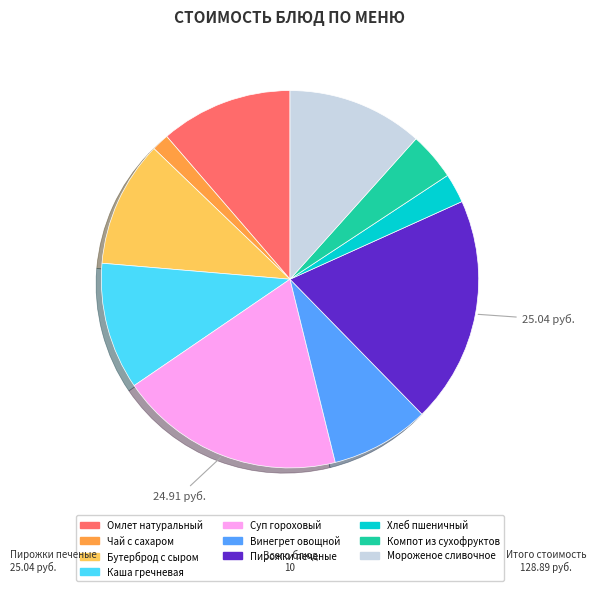

Which has a higher value, Каша гречневая or Чай с сахаром?

Каша гречневая